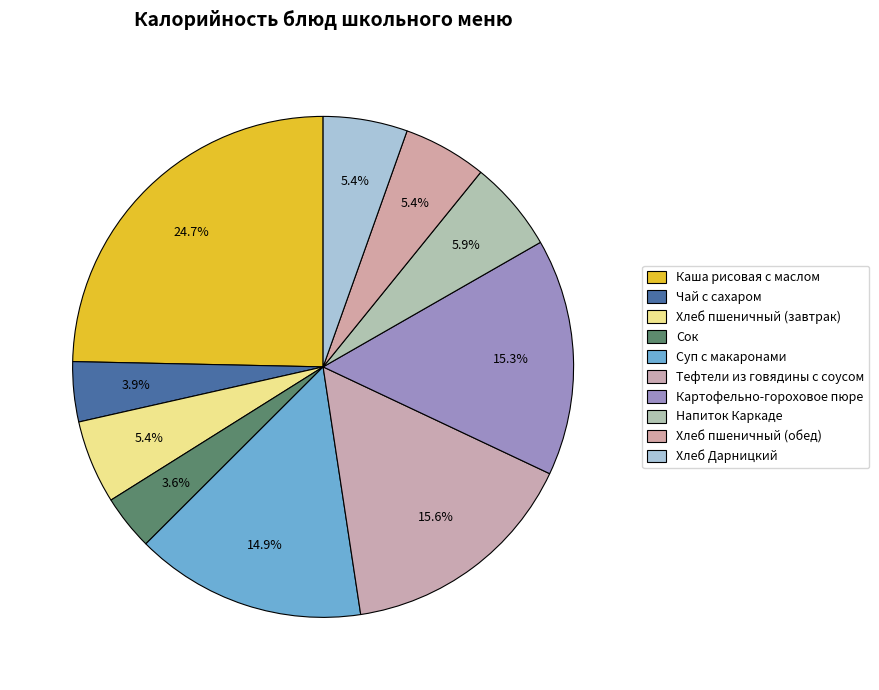

How many slices are in this pie chart?

10